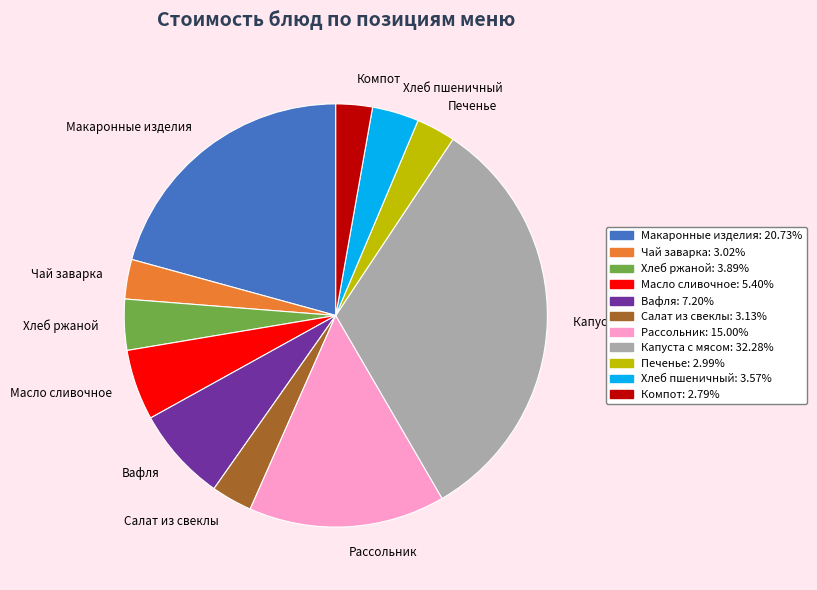

Which category has the biggest portion of the pie?

Капуста с мясом